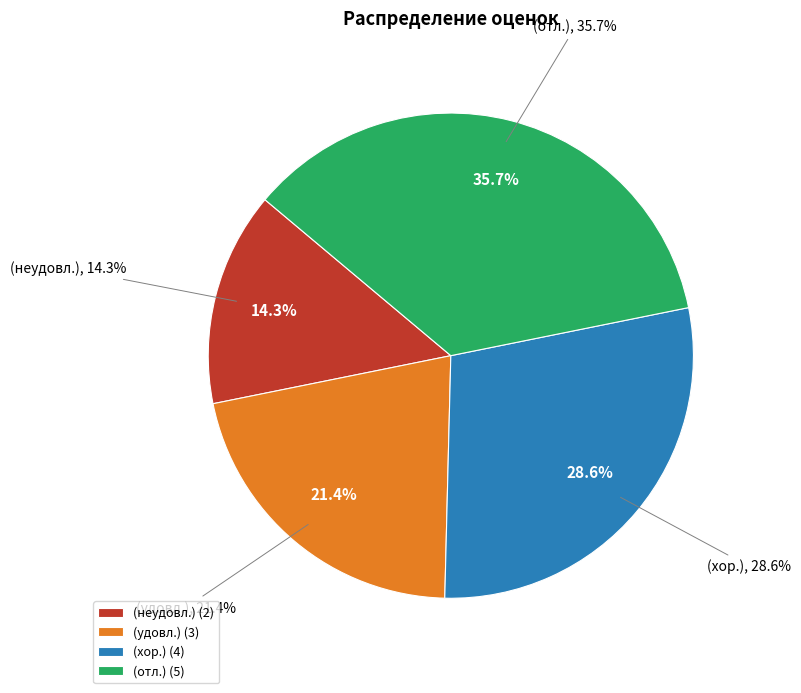

Is it true that (хор.) is 23% of the pie?

False